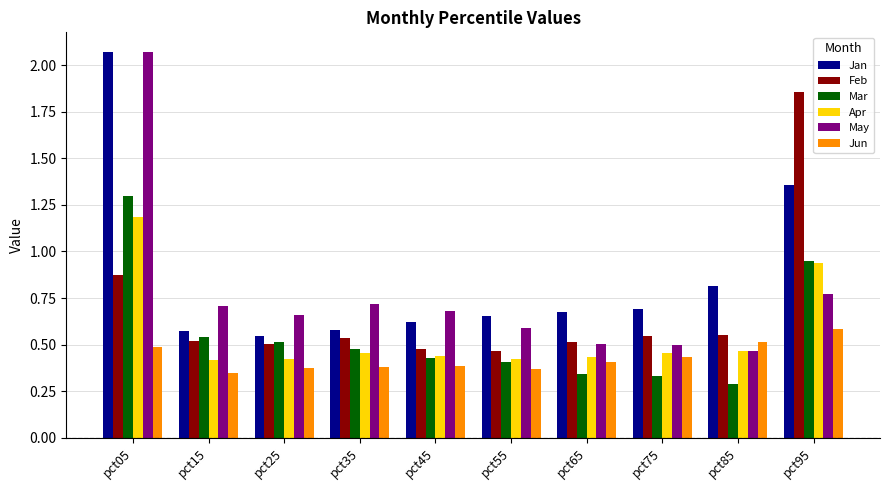

How many bars are there in each group?

6